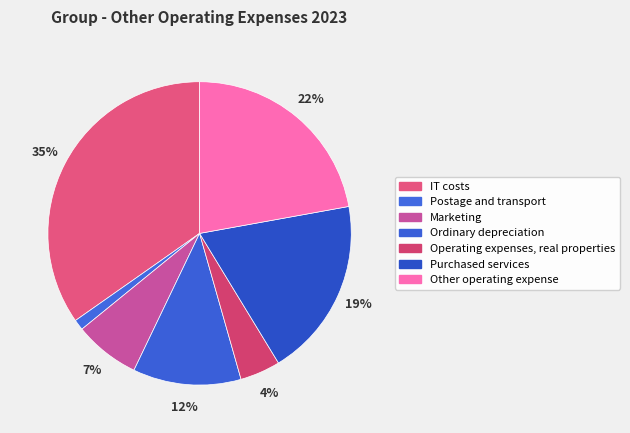

To the nearest percent, what is the difference between the largest and smallest slice percentages?

34%